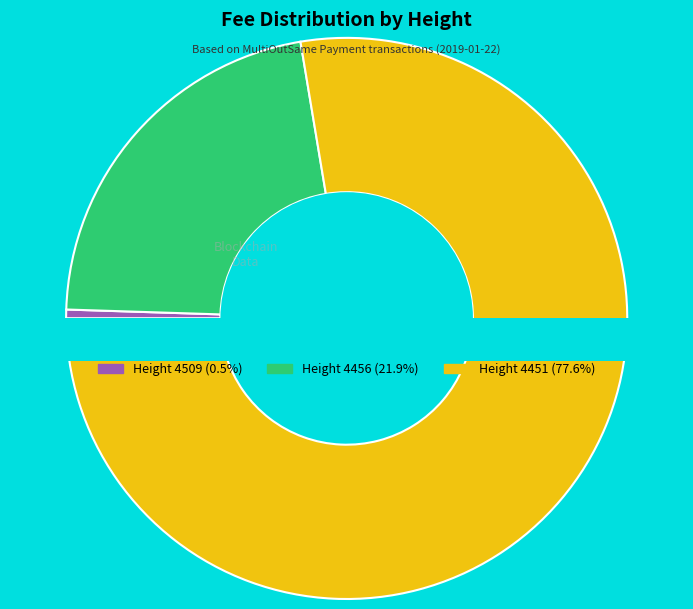

To the nearest percent, what is the combined percentage of 4451 and 4509?

78%